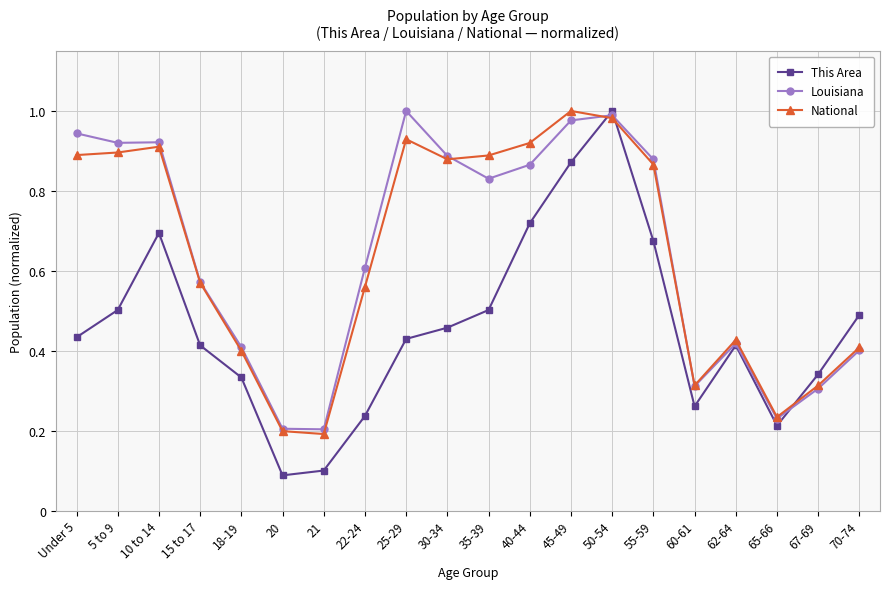

Which series has the largest range (max minus min)?

This Area